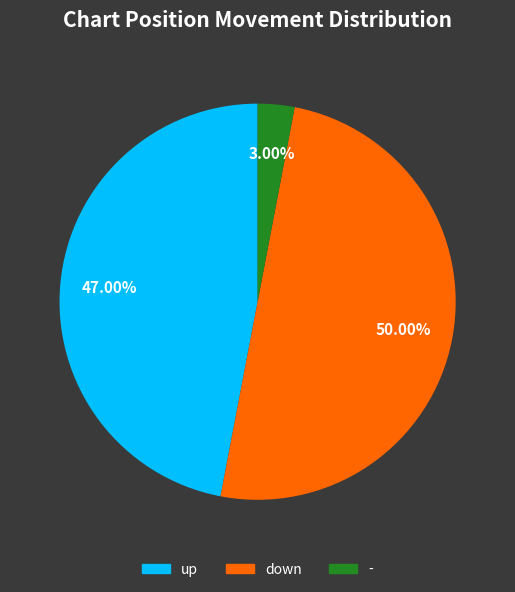

Count the number of slices in the pie.

3